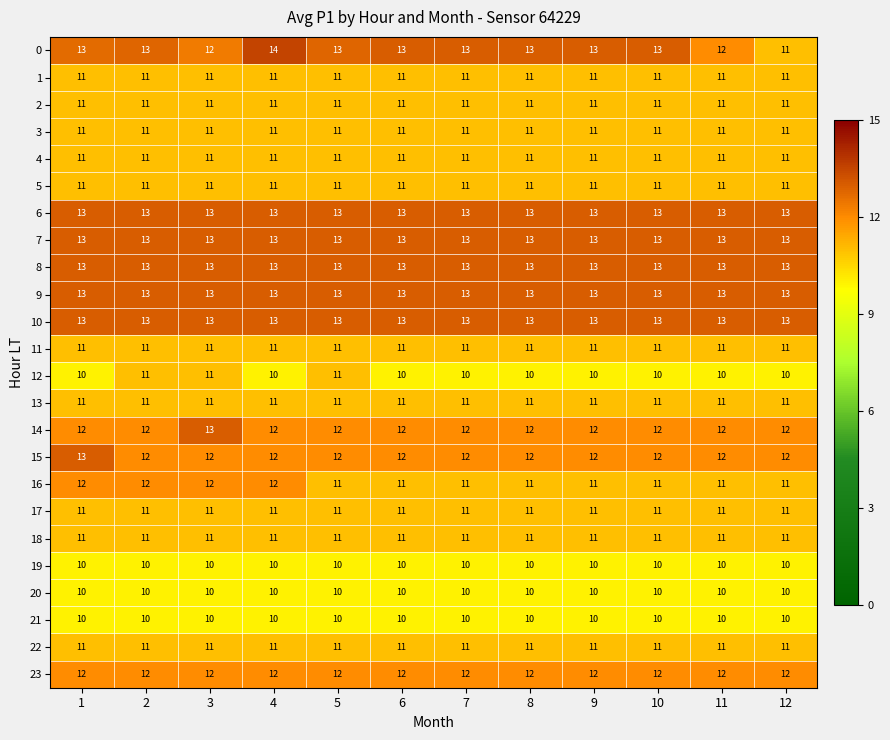

What is the sum of all 18 values?

132